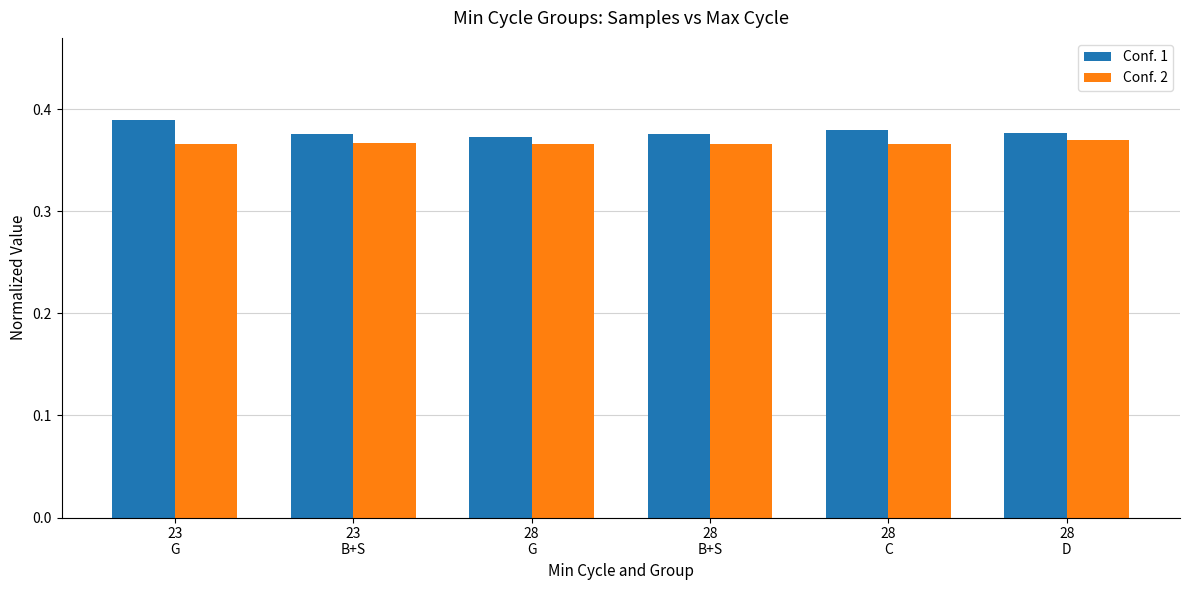

Count the Conf. 2 values in the range 0 to 1.

6